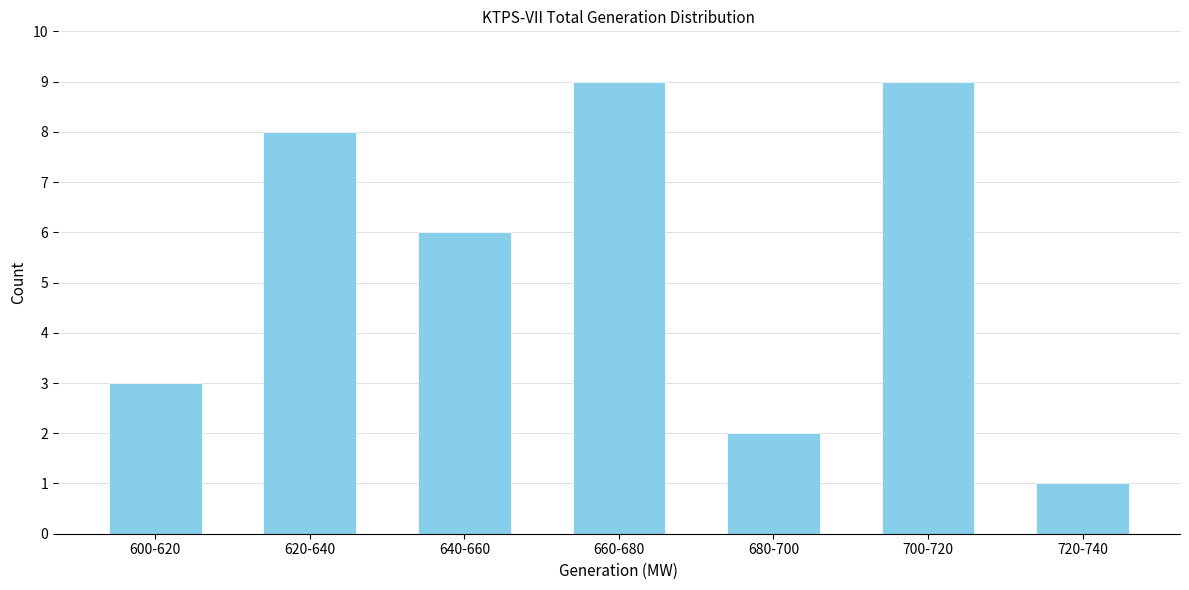

Reading left to right, list all the values displayed in this chart.

3	8	6	9	2	9	1